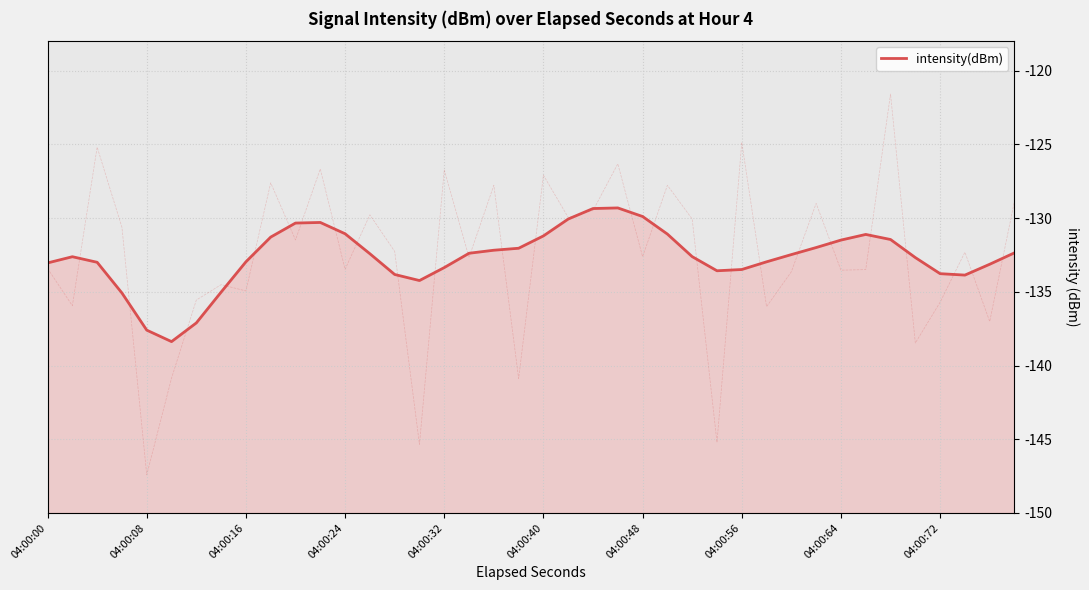

How many values exceed -132?

14